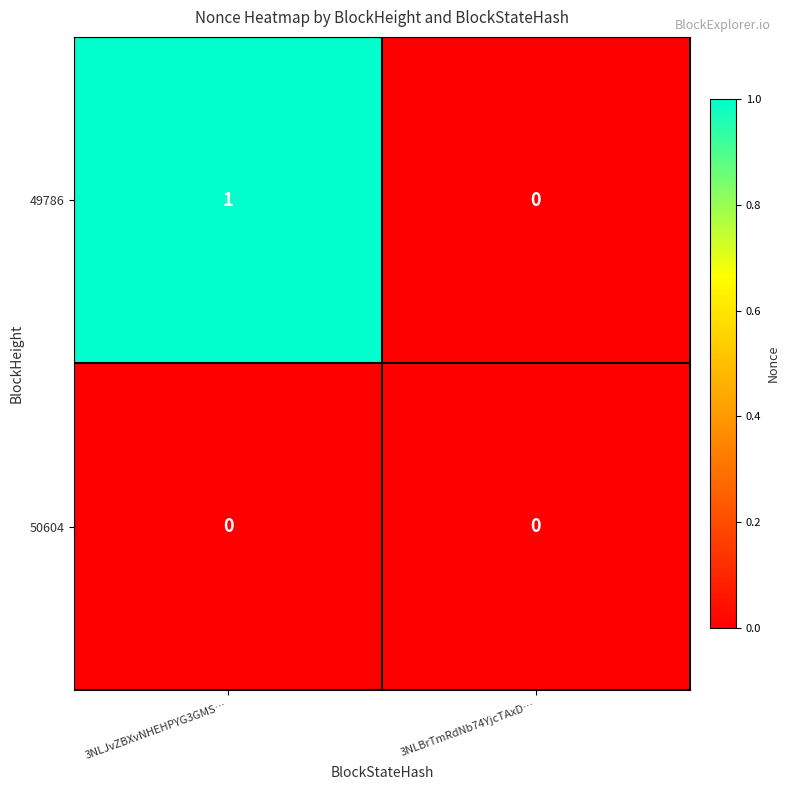

Reading left to right, extract all data points from this chart.

49786: 1	0
50604: 0	0